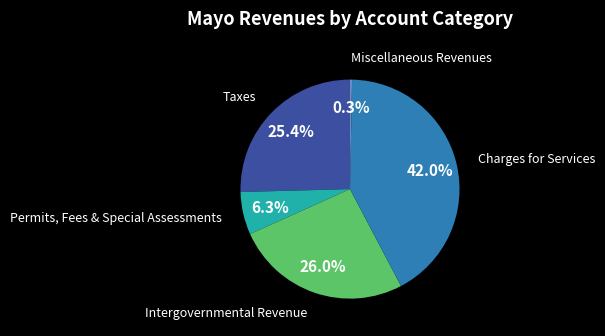

To the nearest percent, what is the average slice percentage?

20%